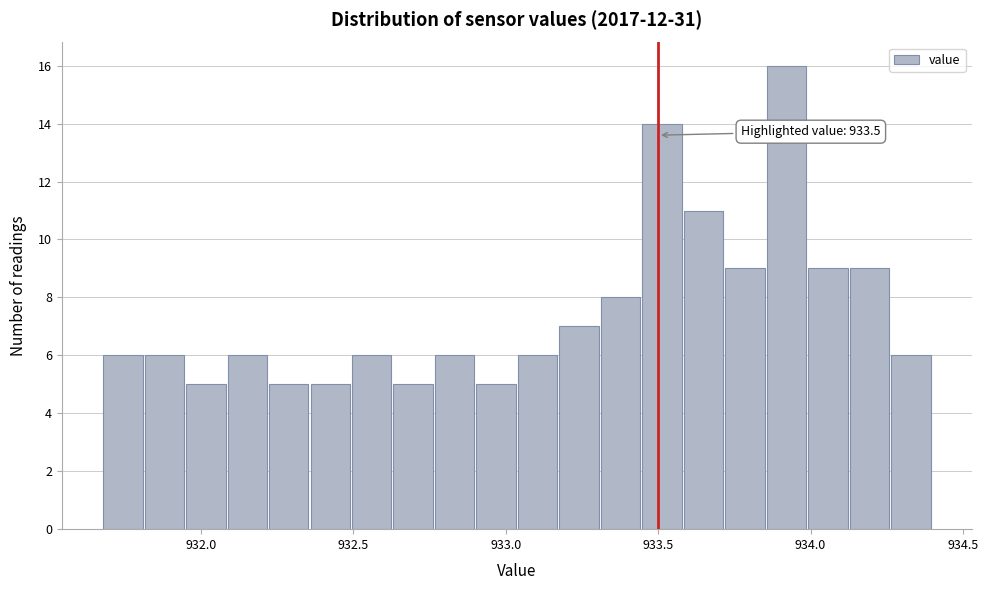

Around what value on the x-axis is the tallest bar? Give the approximate position of its centre, as read against the axis.

933.90